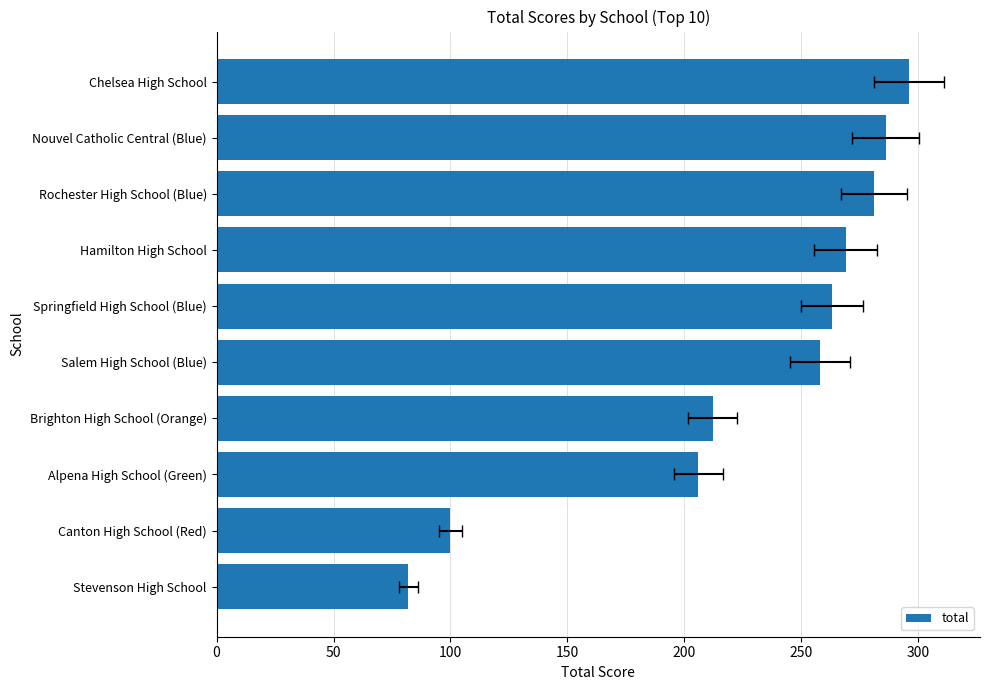

Reading right to left, list all the values displayed in this chart.

296	286	281	269	263	258	212	206	100	82